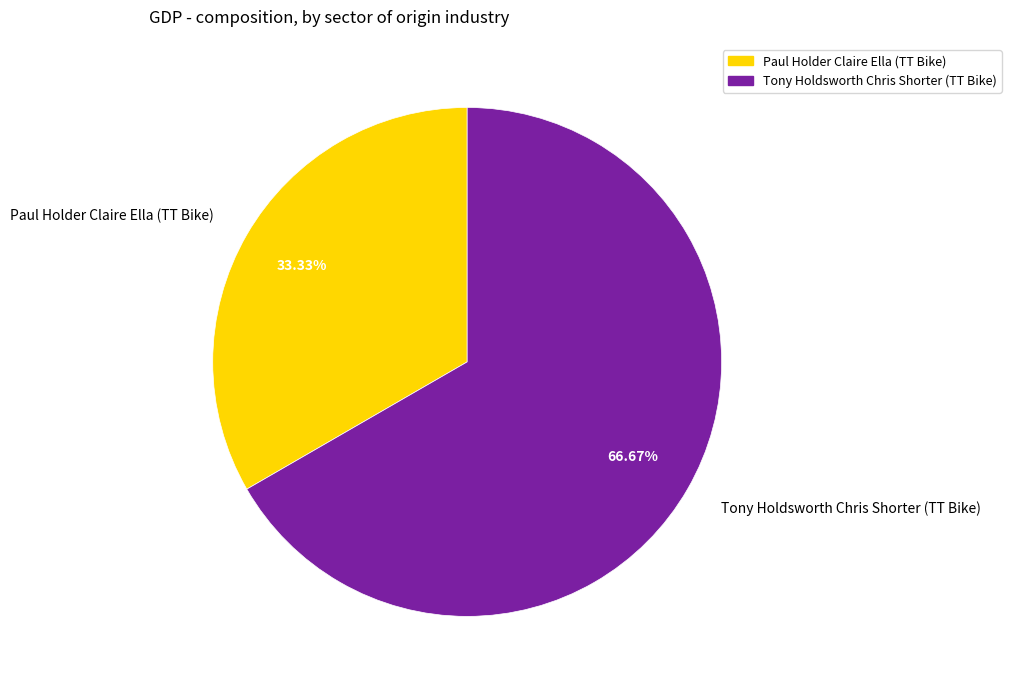

Is there a majority slice in this chart?

Yes